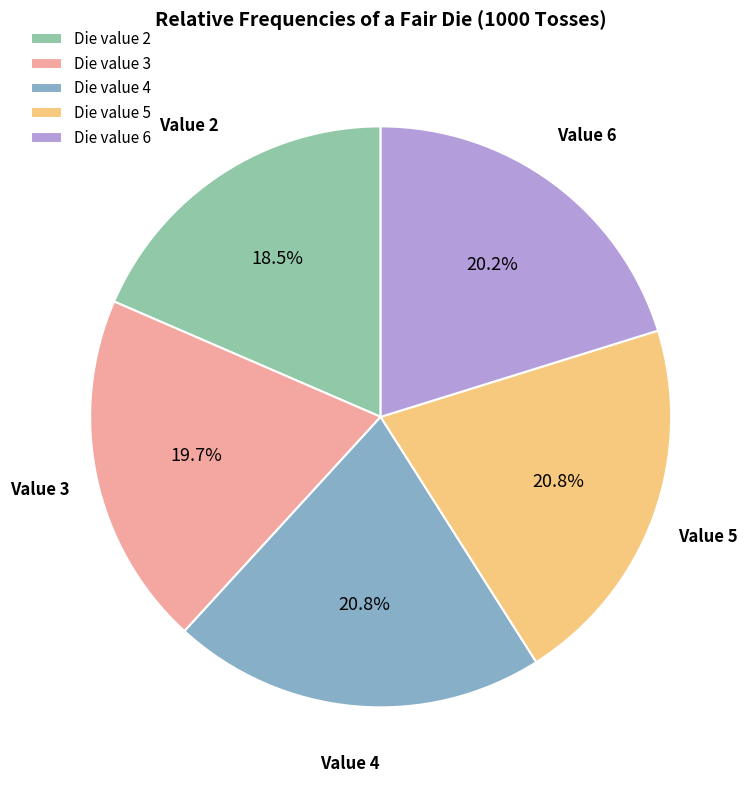

Count the number of slices in the pie.

5